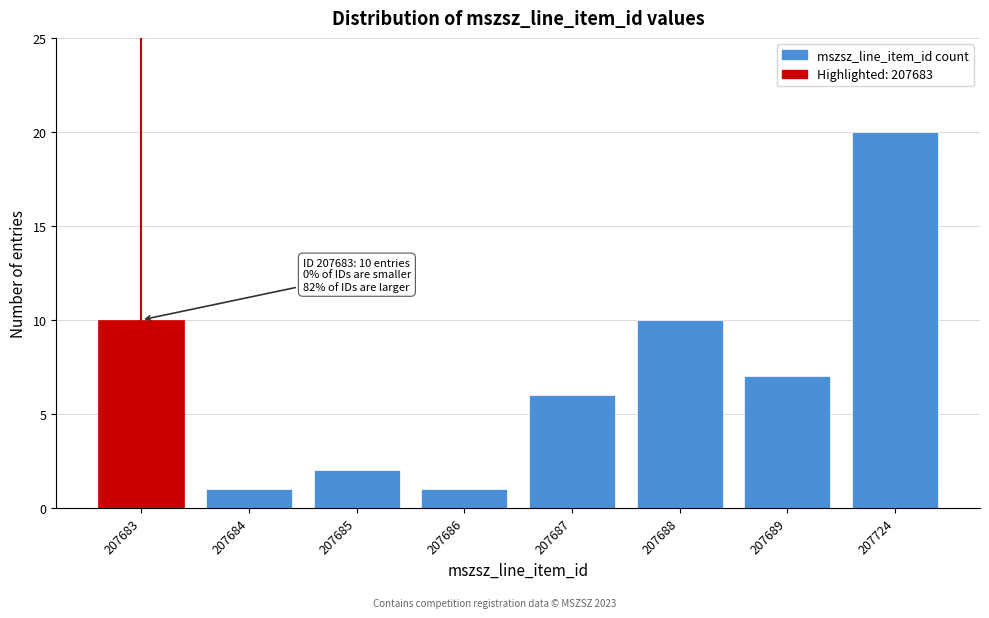

Reading right to left, what are all the values shown in this chart?

207724=20	207689=7	207688=10	207687=6	207686=1	207685=2	207684=1	207683=10